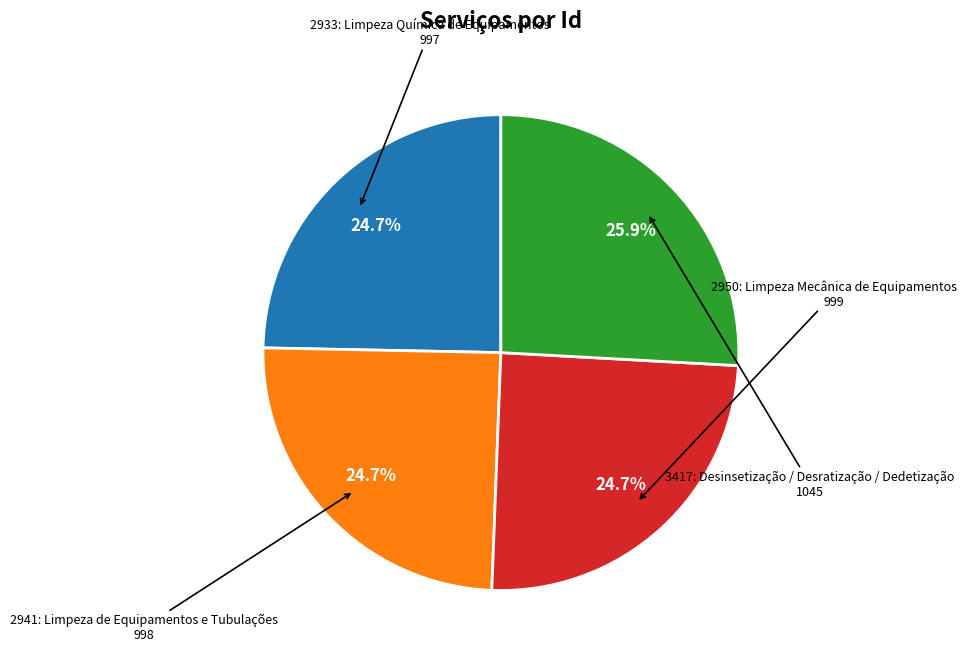

Does any single category account for the majority?

No